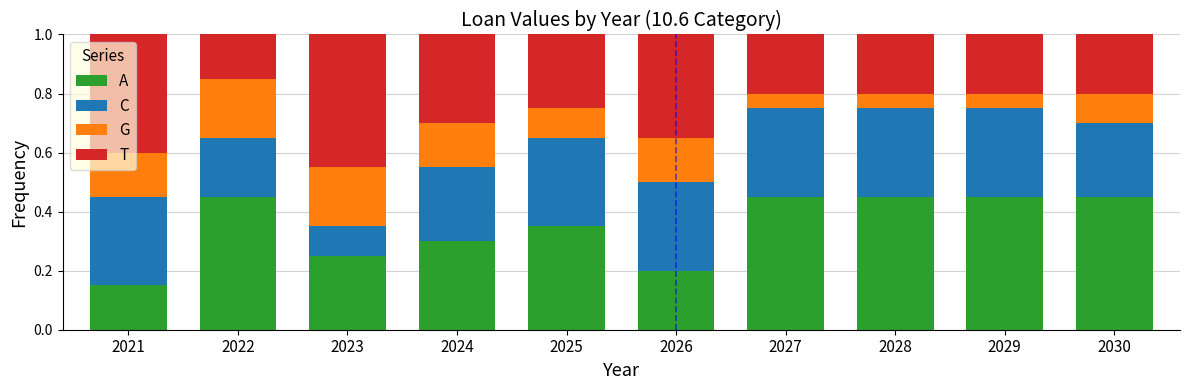

What is the total value across all series at 2029?

1.0